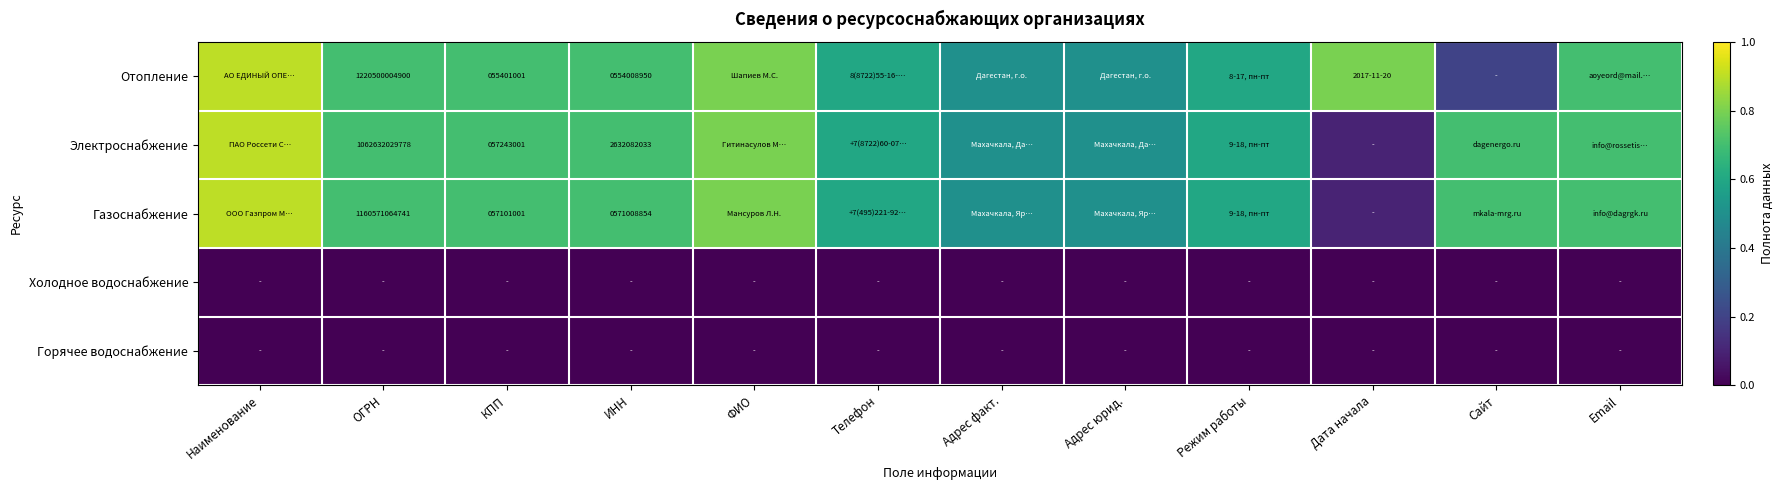

The Электроснабжение series shows 83304673.4 at КПП. True or false?

False